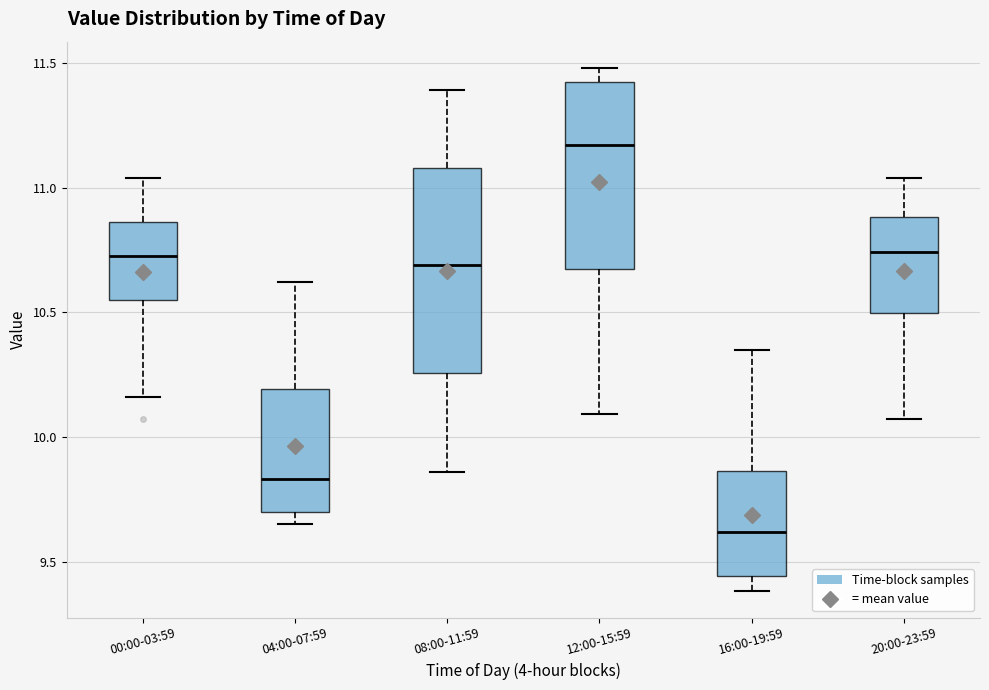

Where is the upper edge of the box for 00:00-03:59 on the y-axis? The values are not printed on the chart, so give them approximately, as read against the axis.

10.85